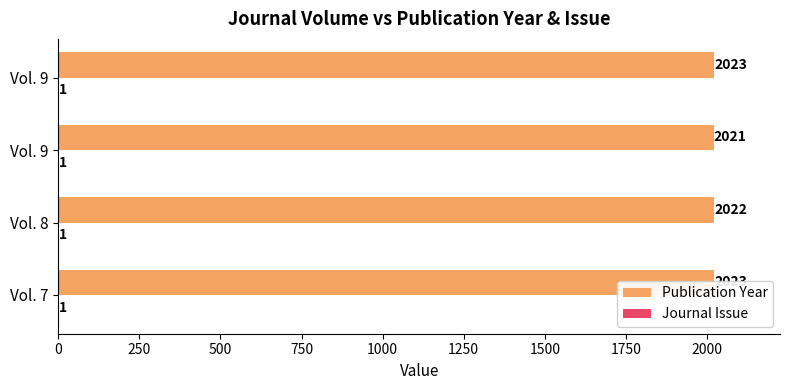

Is it true that Publication Year equals 714.1 at Vol. 9?

False